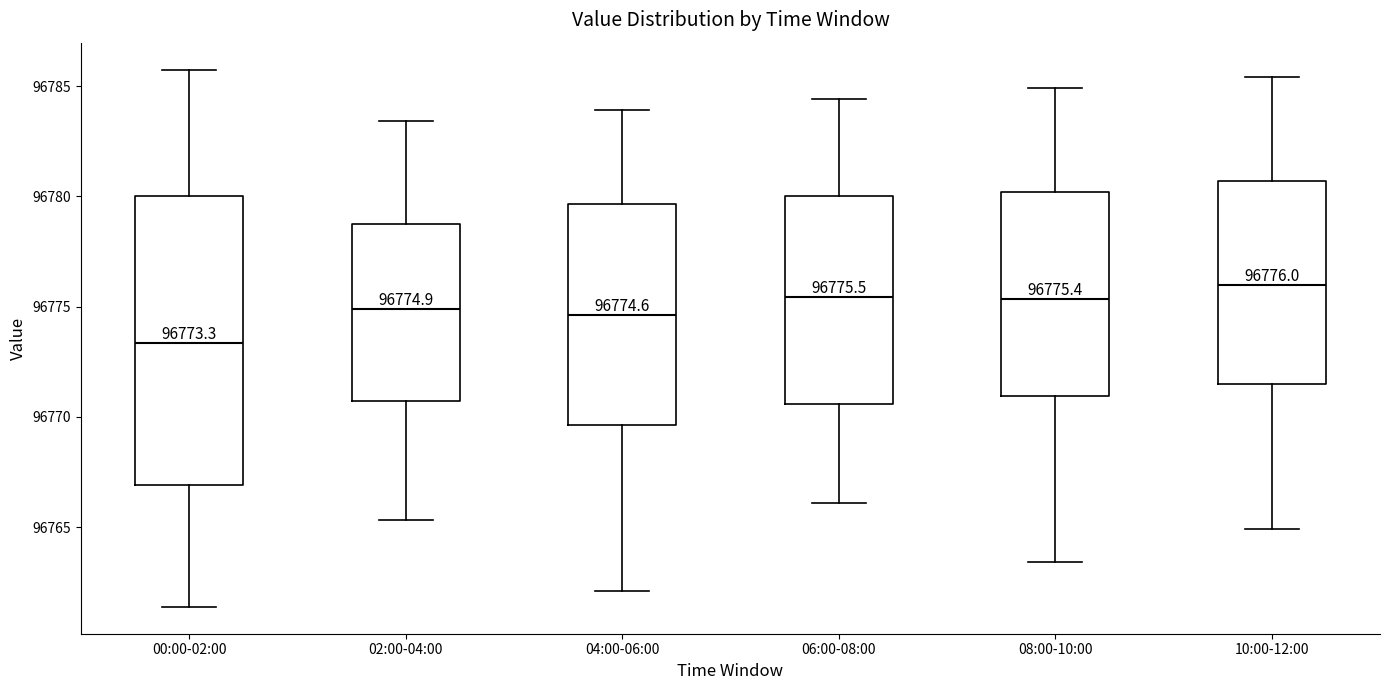

Comparing the boxes themselves (not the whiskers), which one is the tallest?

00:00-02:00